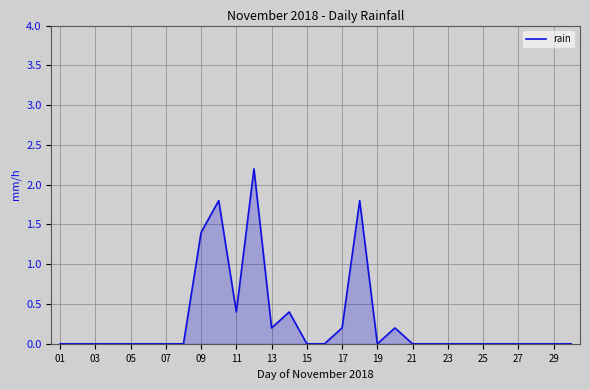

What is the difference between the maximum and minimum values?

2.2